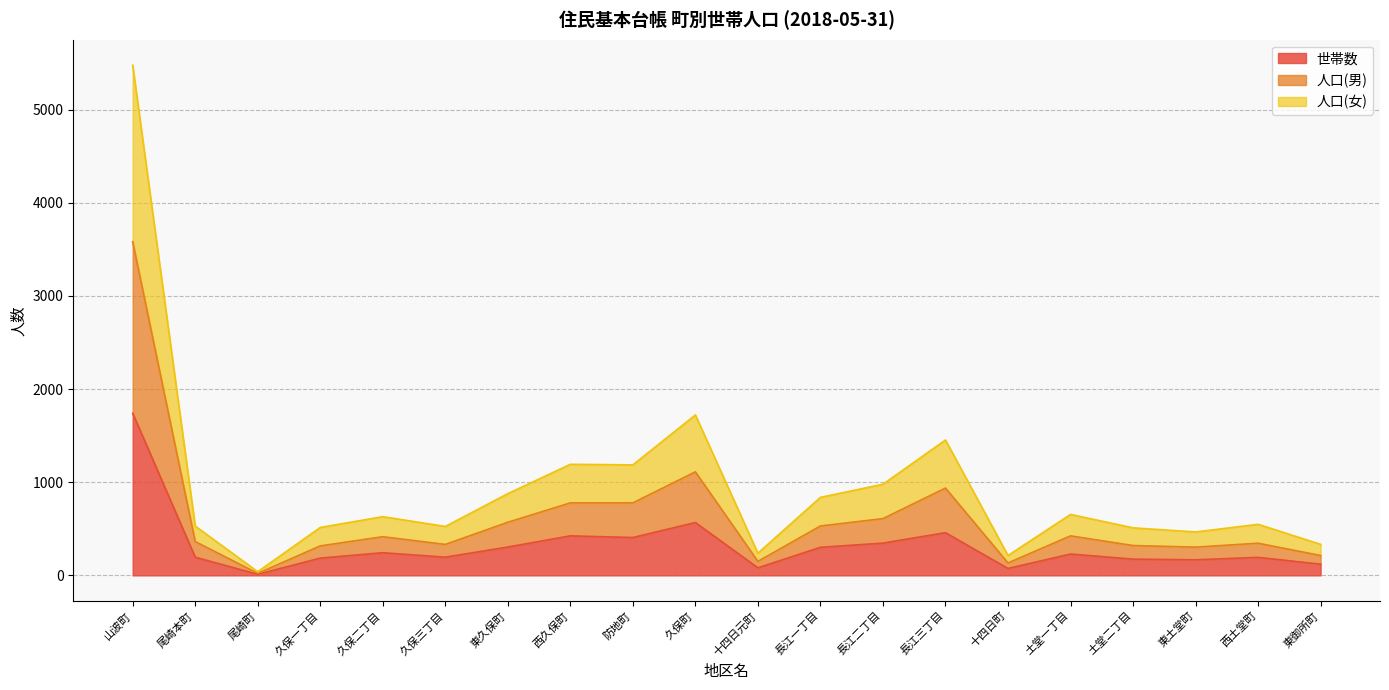

Rank the series by their average value, from highest to lowest.

人口(女), 人口(男), 世帯数